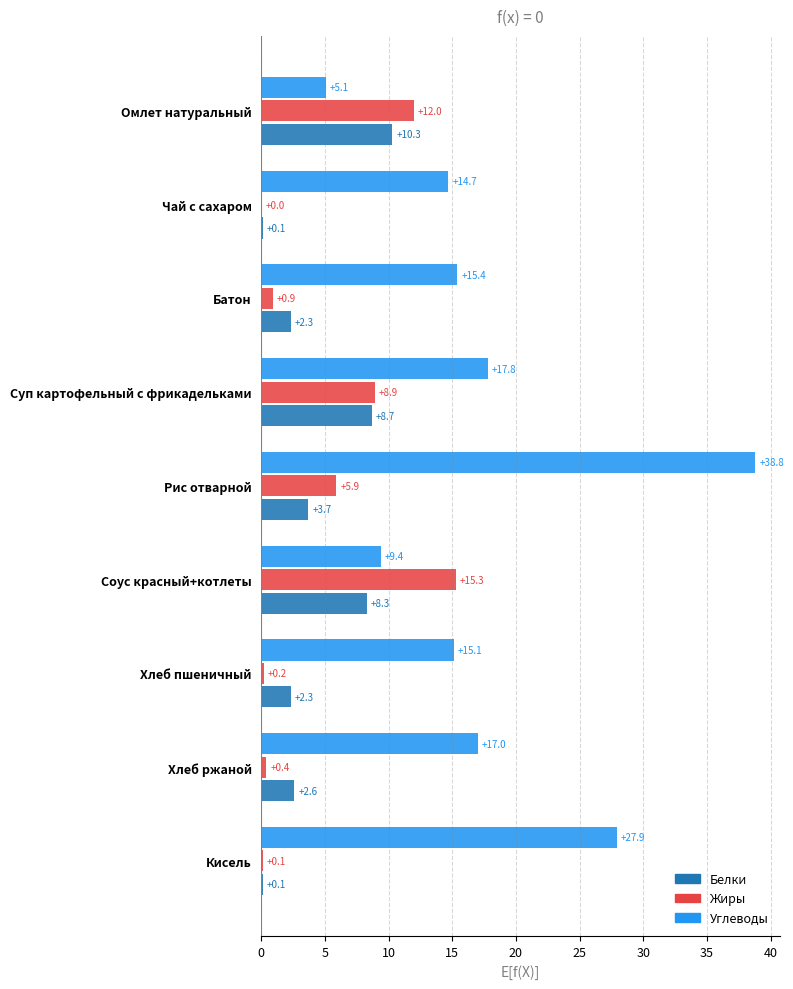

What is the sum of all Углеводы values?

161.2